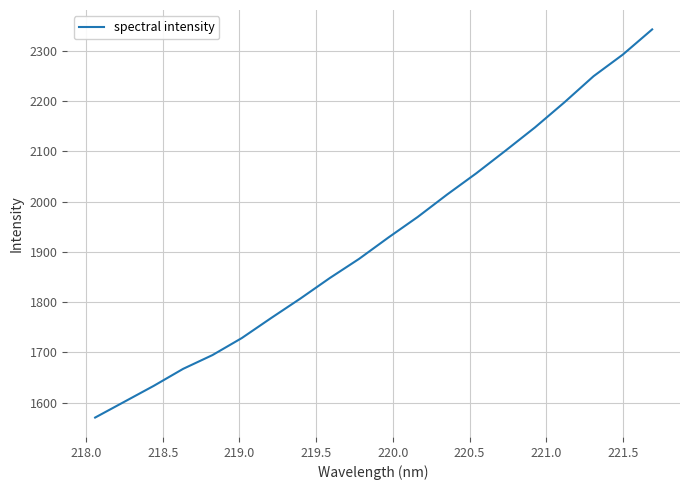

What is the greatest value displayed?

2342.8